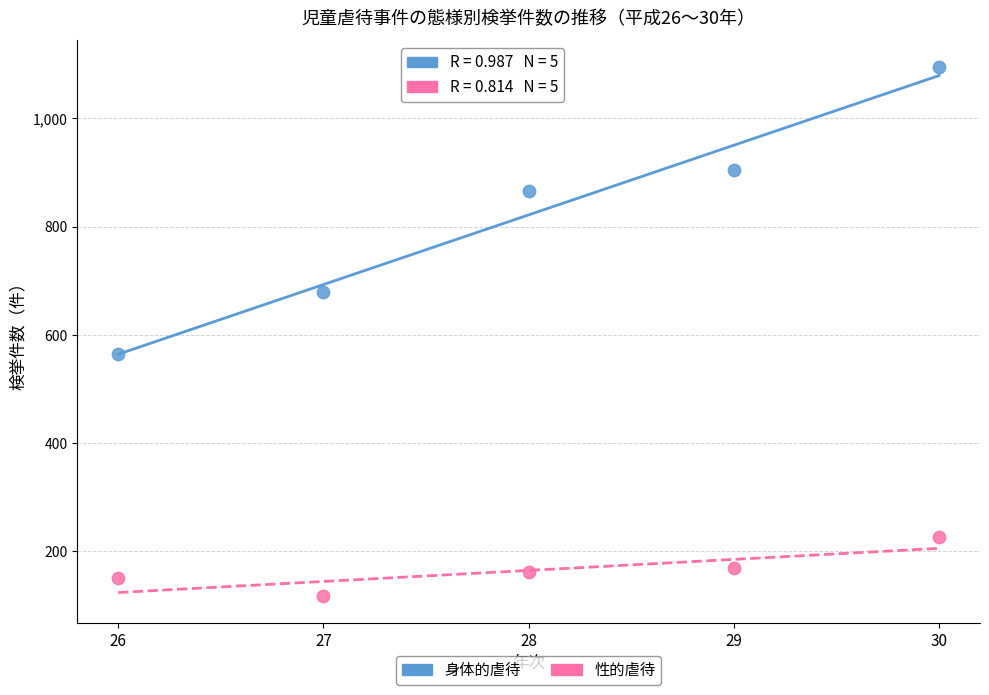

Across all series, what Y value is closest to 606?

564